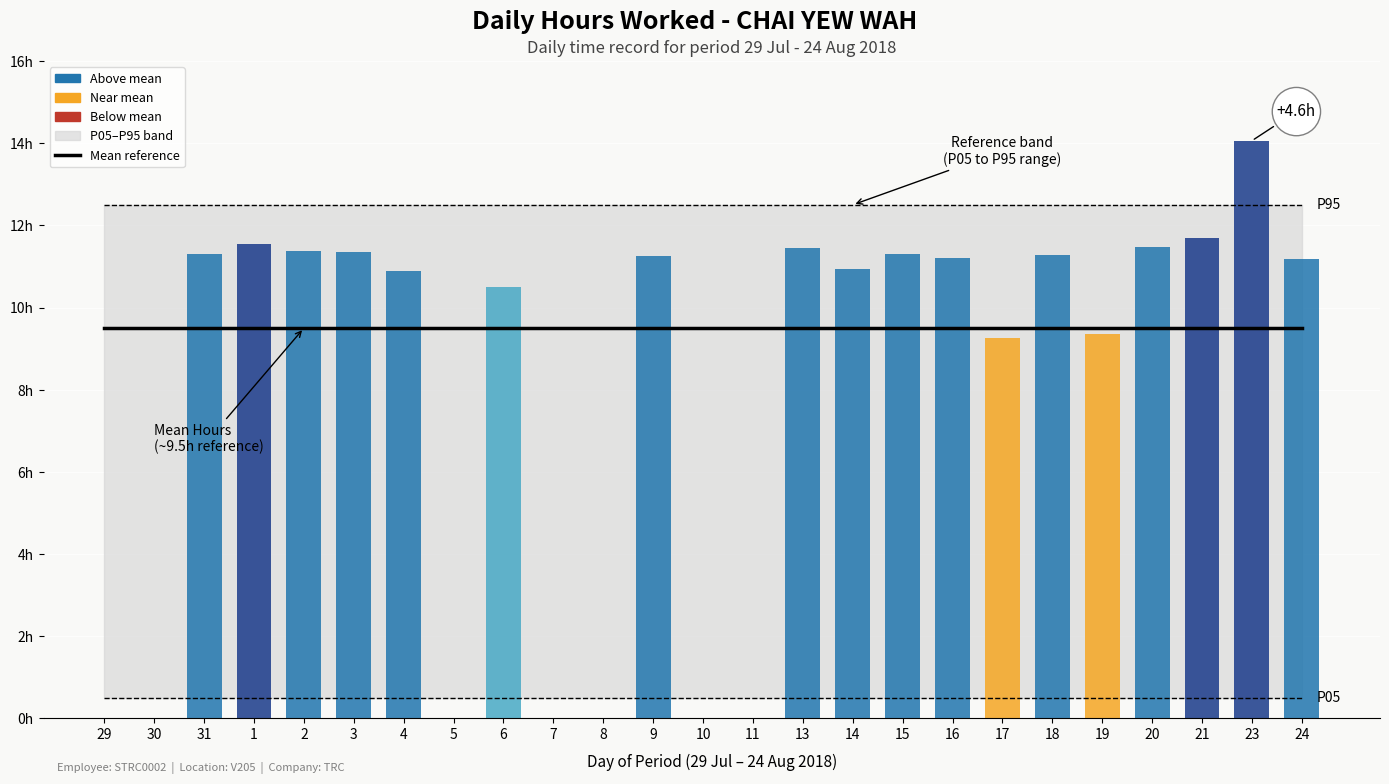

Which has a higher value, 9 or 15?

9